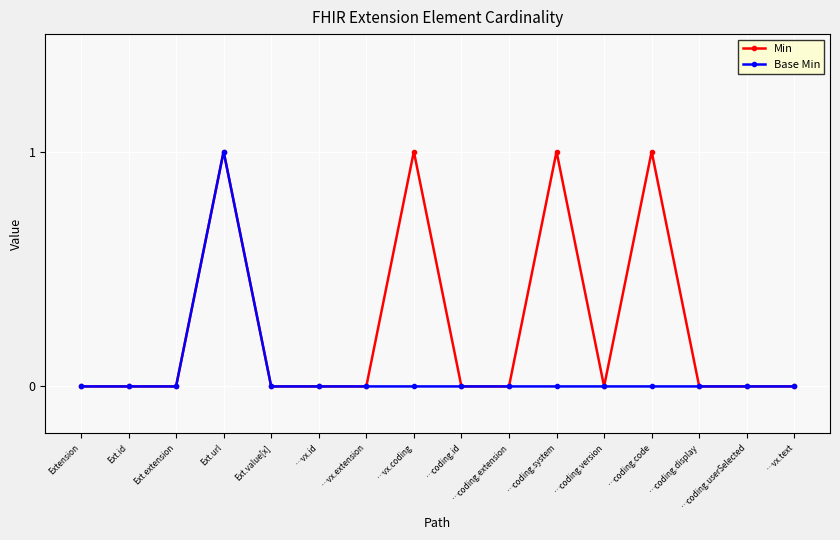

At which category is the sum across all series the highest?

Ext.url